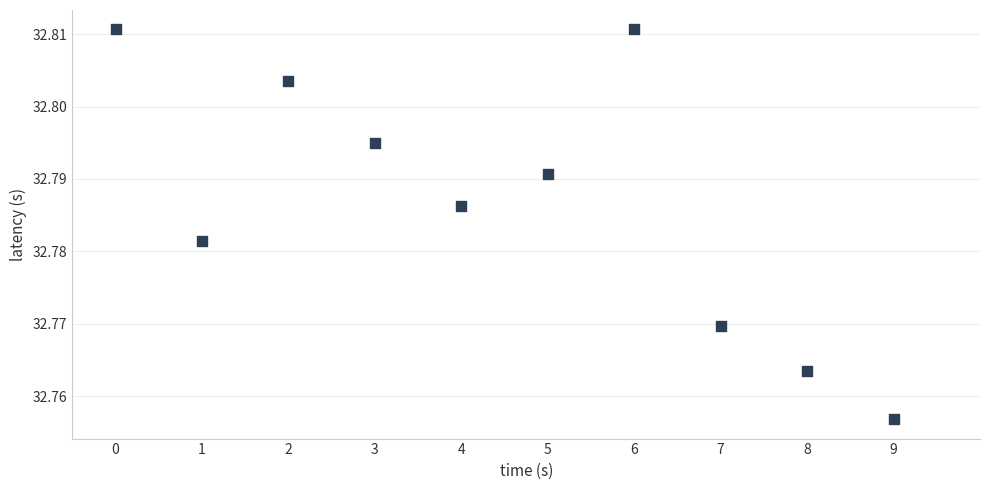

Count the number of points in this scatter plot.

10